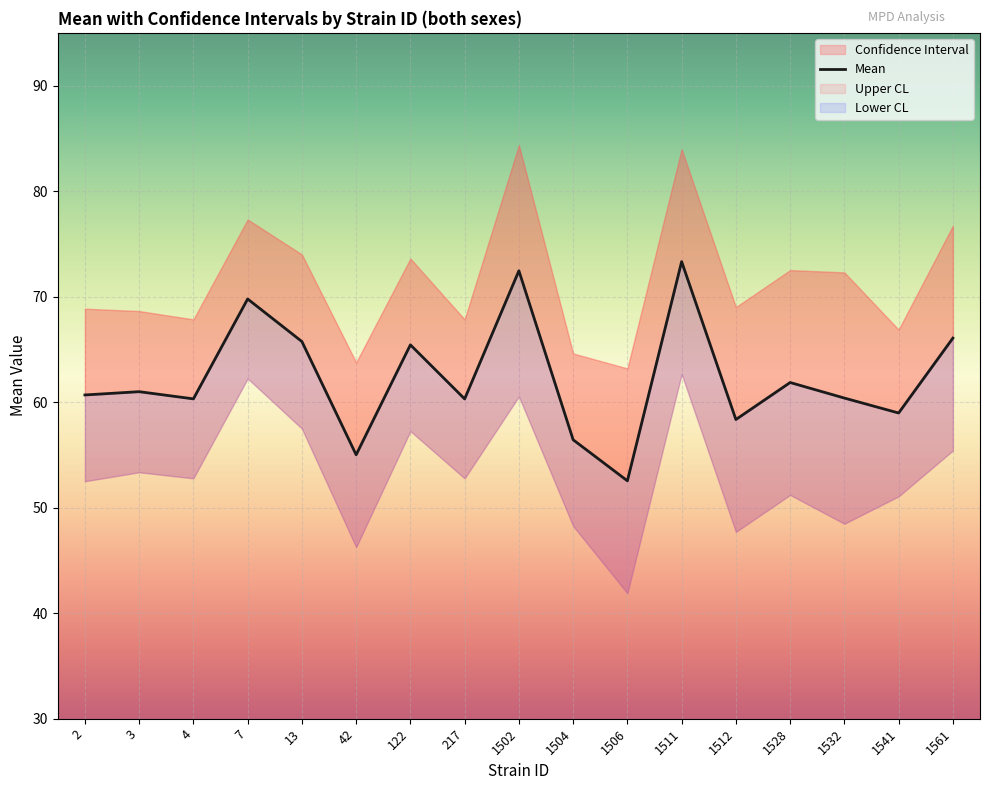

Where is the first local minimum?

4